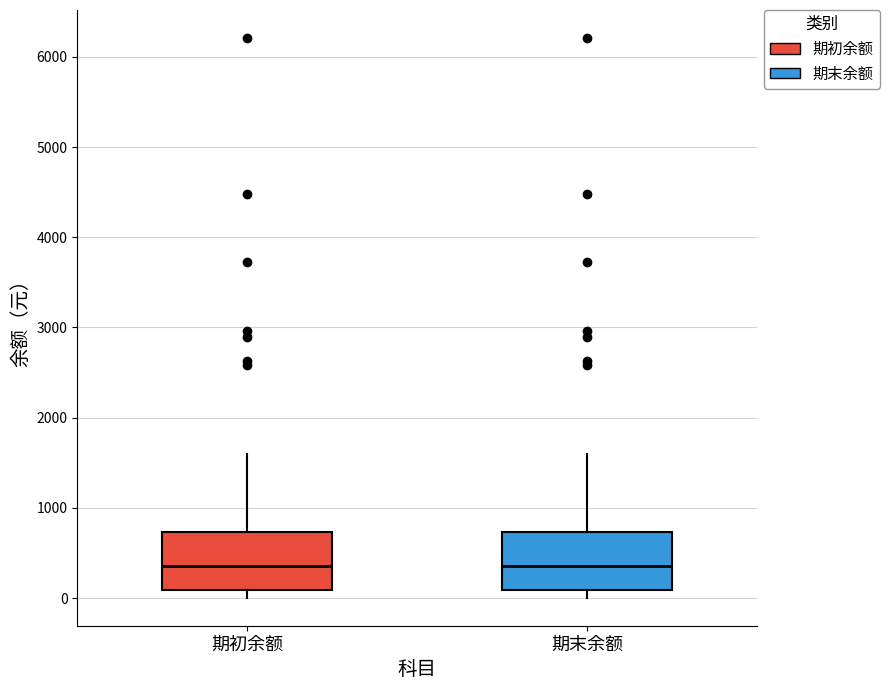

Where does the median line of the box for 期末余额 sit on the y-axis? The values are not printed on the chart, so give them approximately, as read against the axis.

300